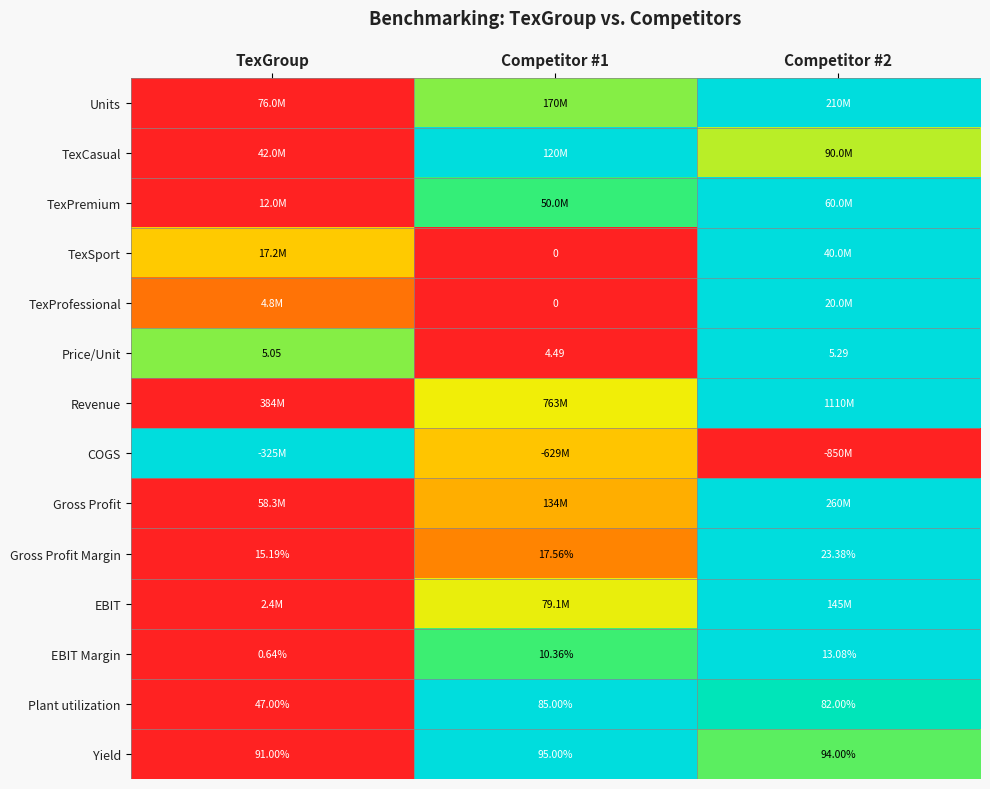

Is the value of EBIT Margin at TexGroup greater than the value of Price/Unit at Competitor #2?

No